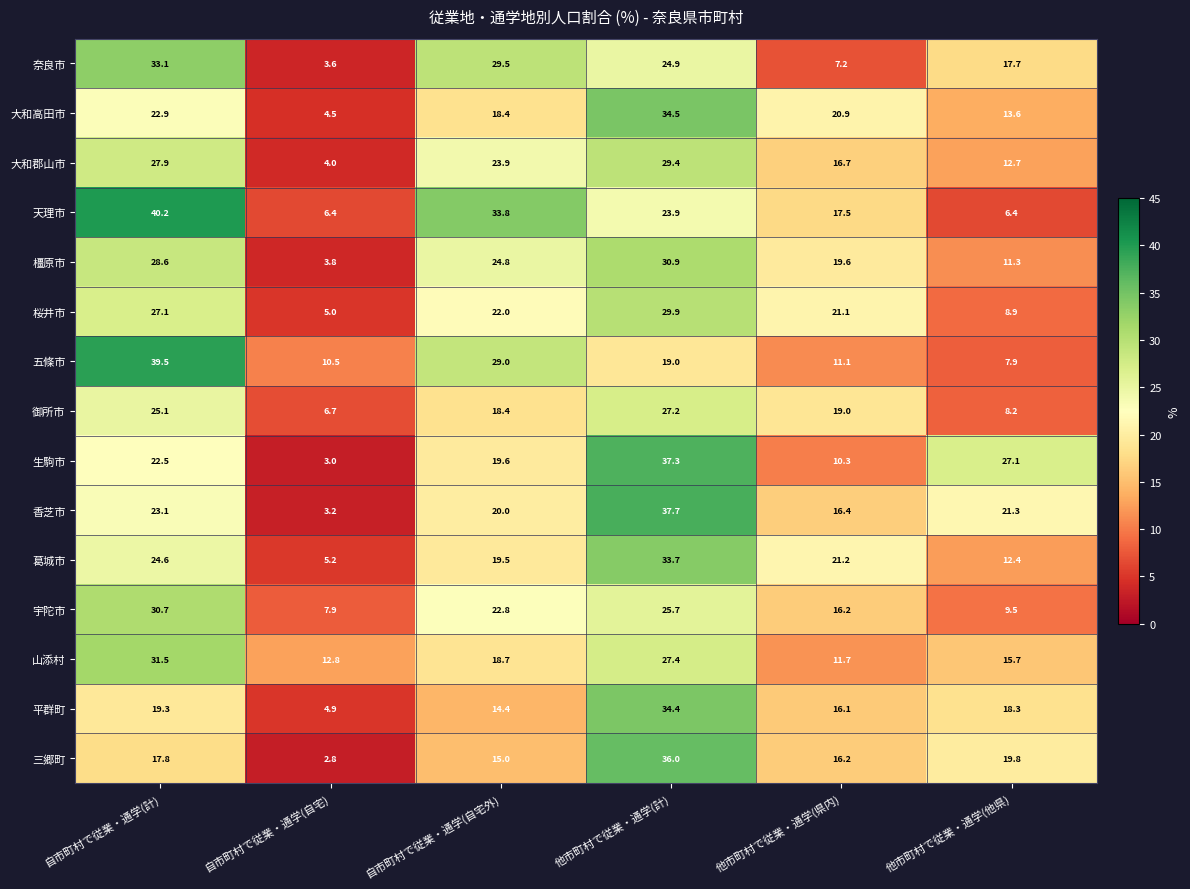

What is the smallest value displayed?

2.8